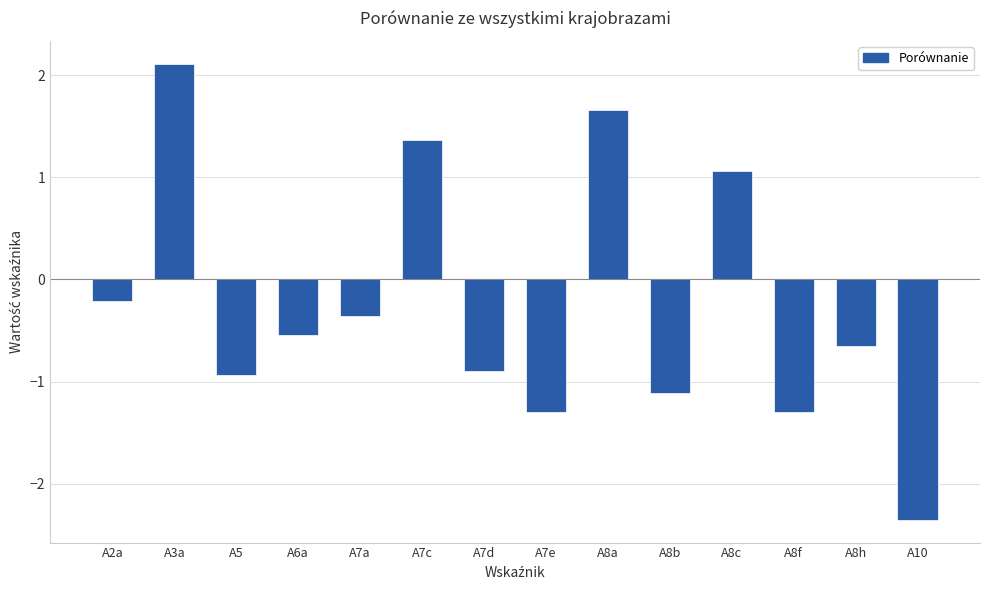

Which label corresponds to the smallest value in the chart?

A10